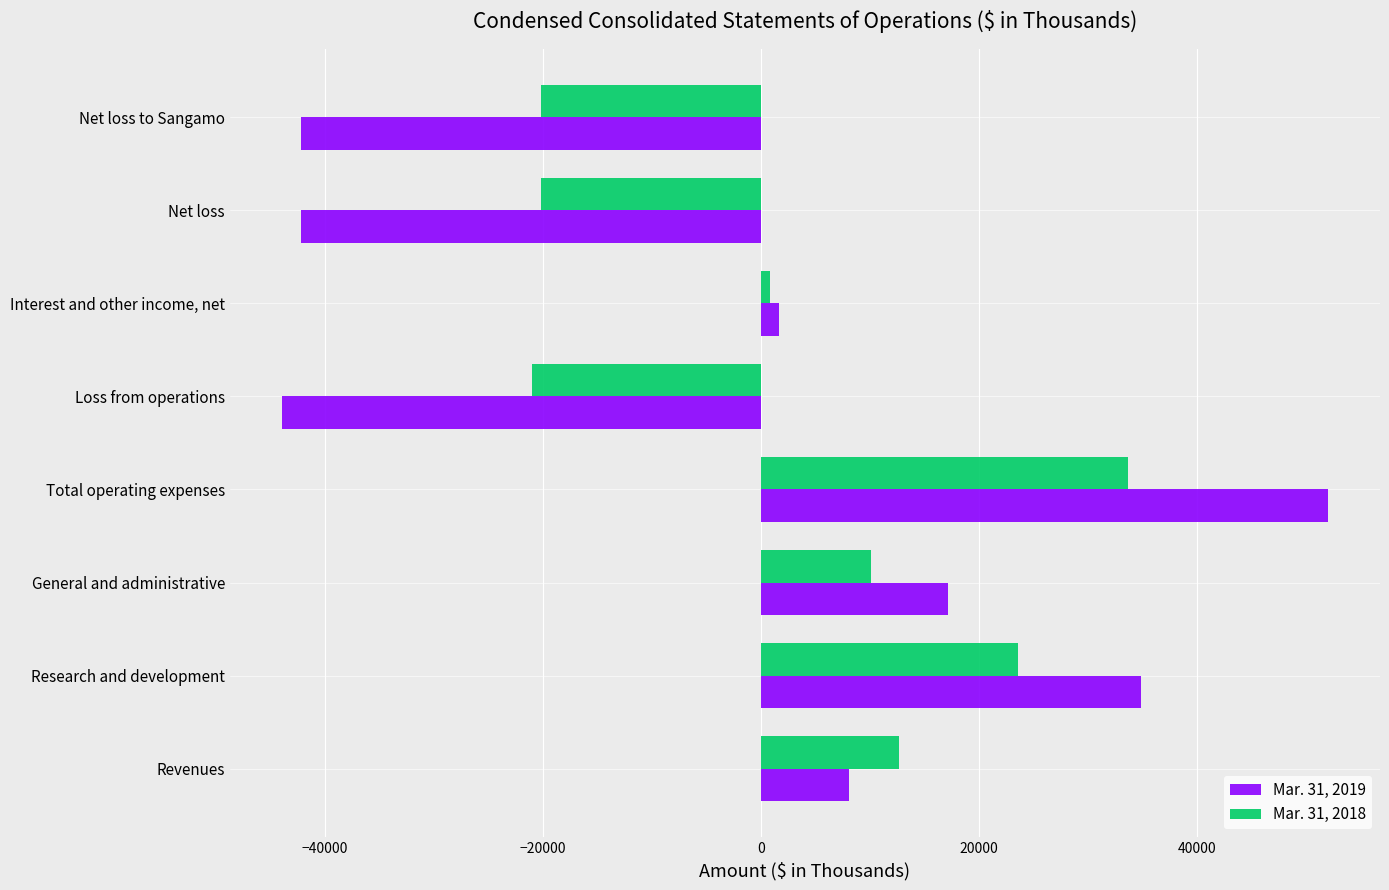

Rank the series by their maximum value, from highest to lowest.

Mar. 31, 2019, Mar. 31, 2018